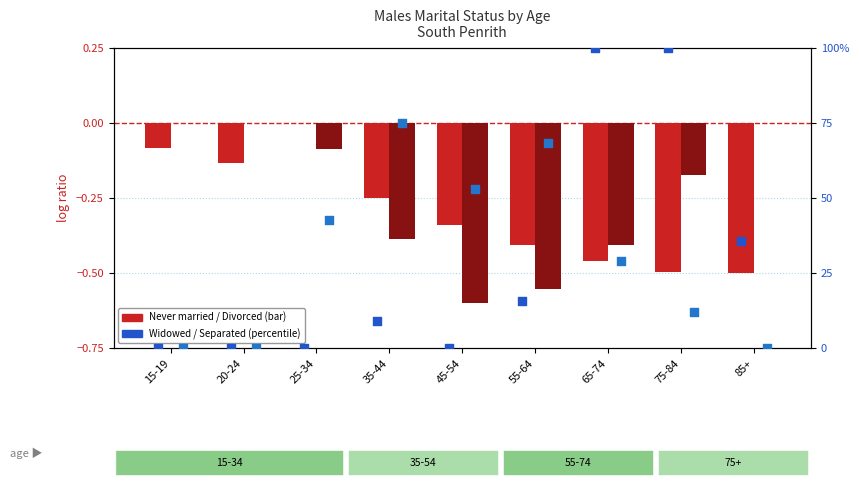

At how many categories does at least one series exceed 79?

2